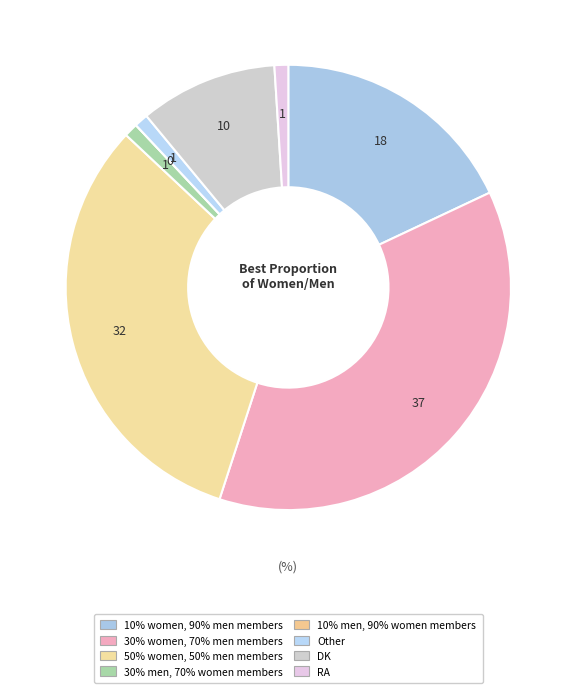

The 30% men, 70% women members slice represents 1% of the pie. True or false?

True